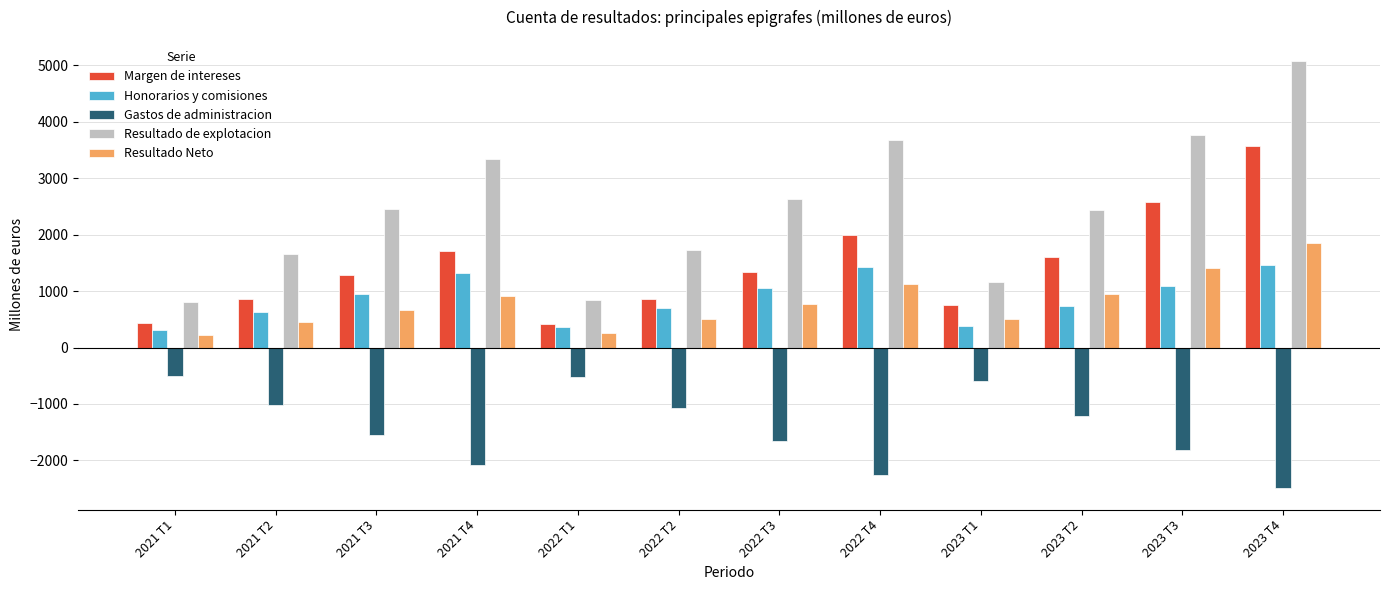

At which label is Margen de intereses closest to 1993?

2022 T4